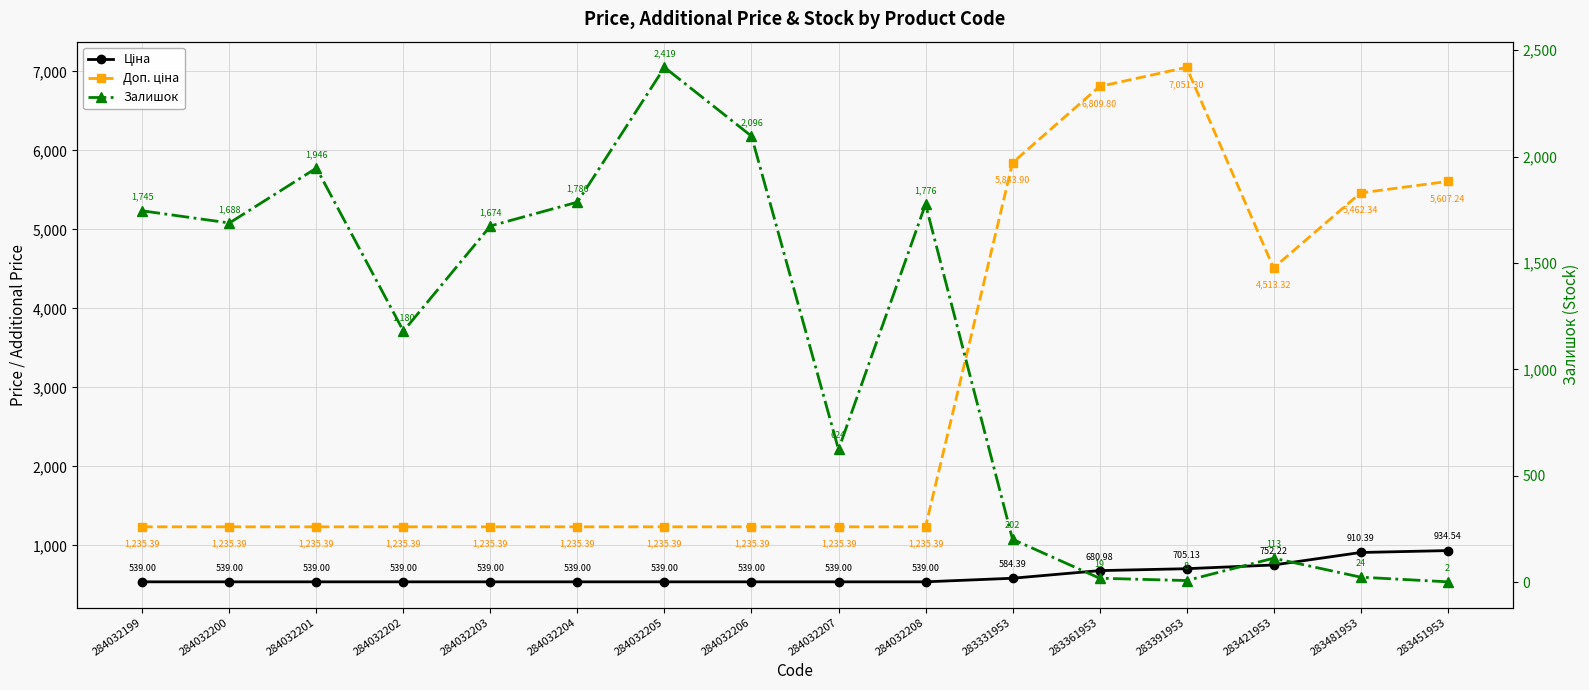

Does the chart have visible grid lines?

Yes